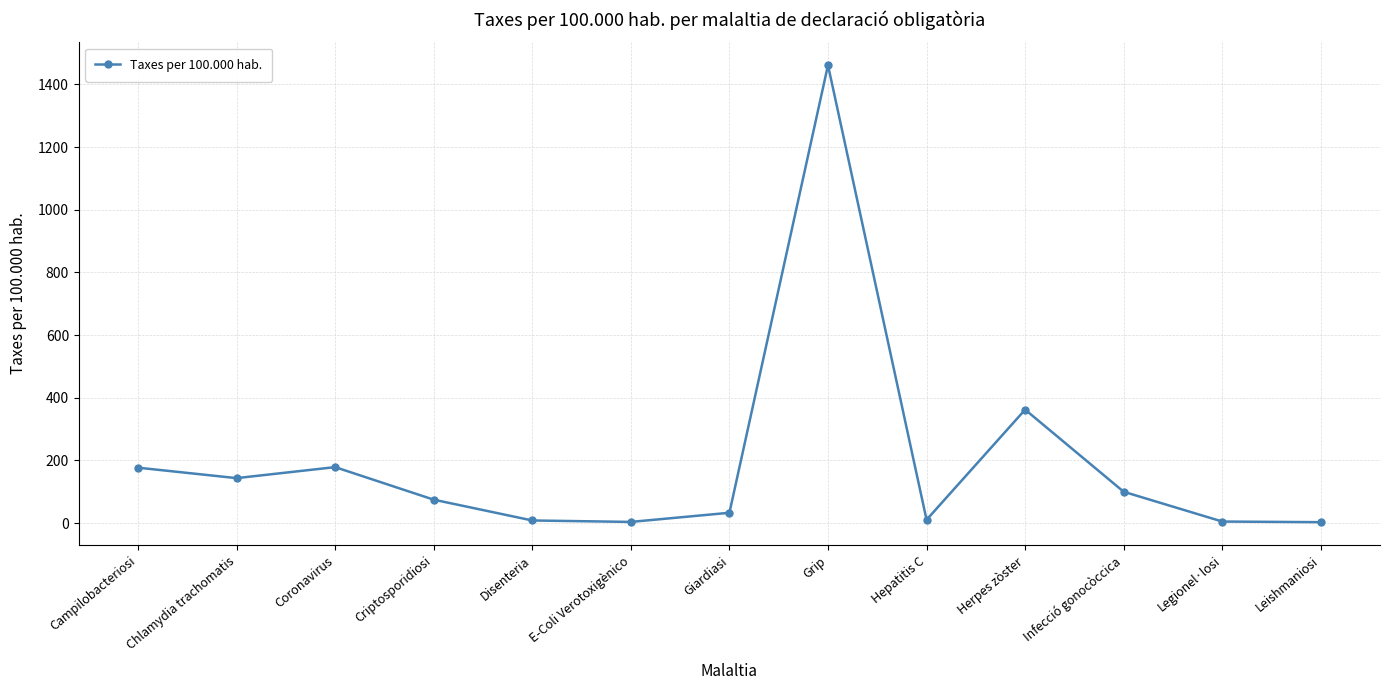

How many values are below 74?

6